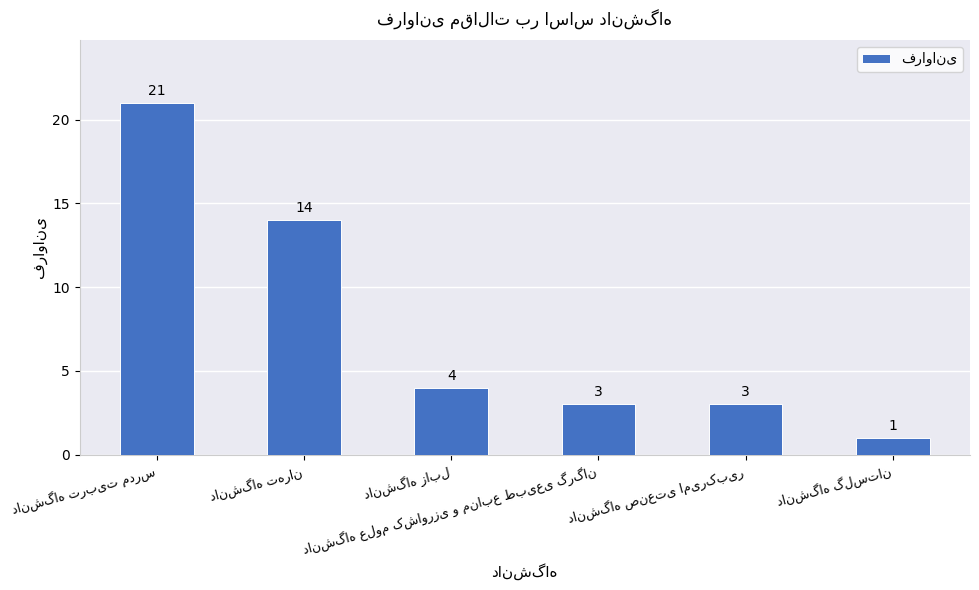

What is the greatest value displayed?

21